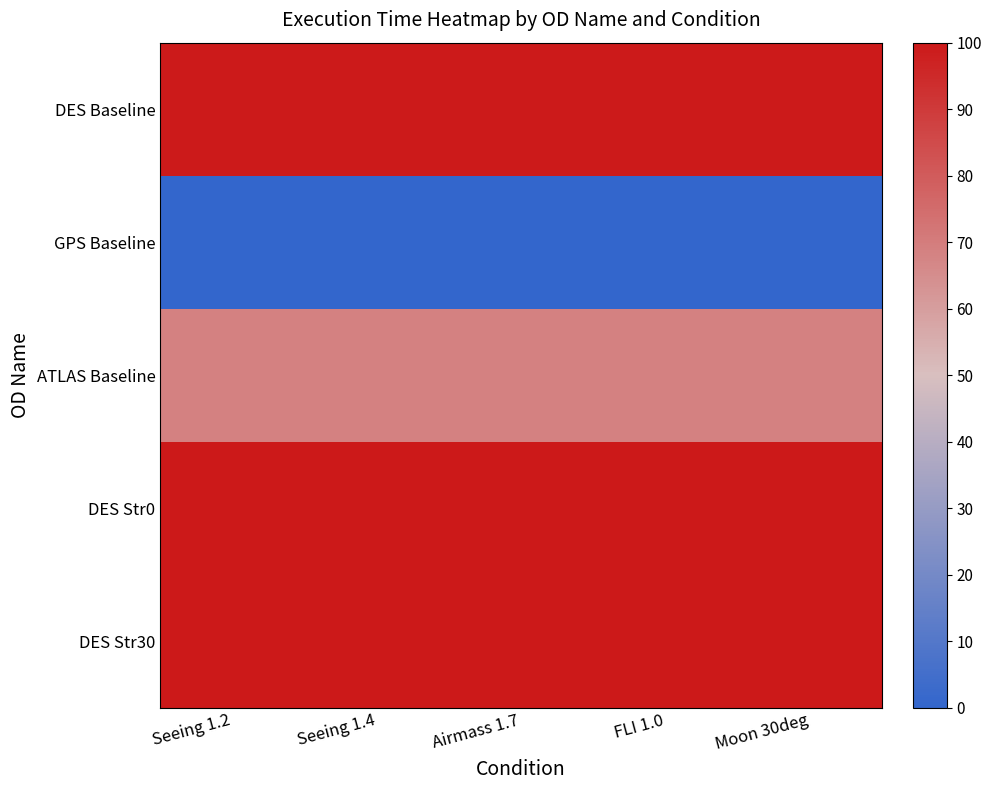

Which series has the largest range (max minus min)?

DES Baseline